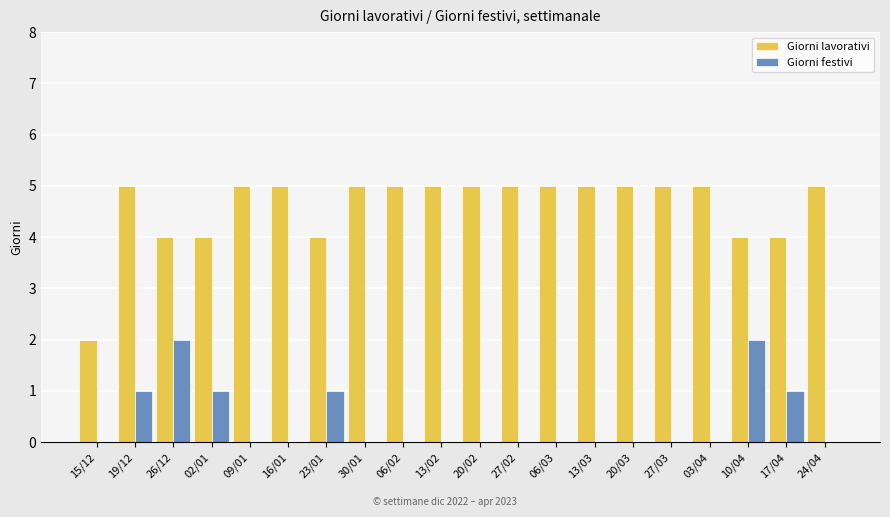

What is the sum of all Giorni lavorativi values?

92